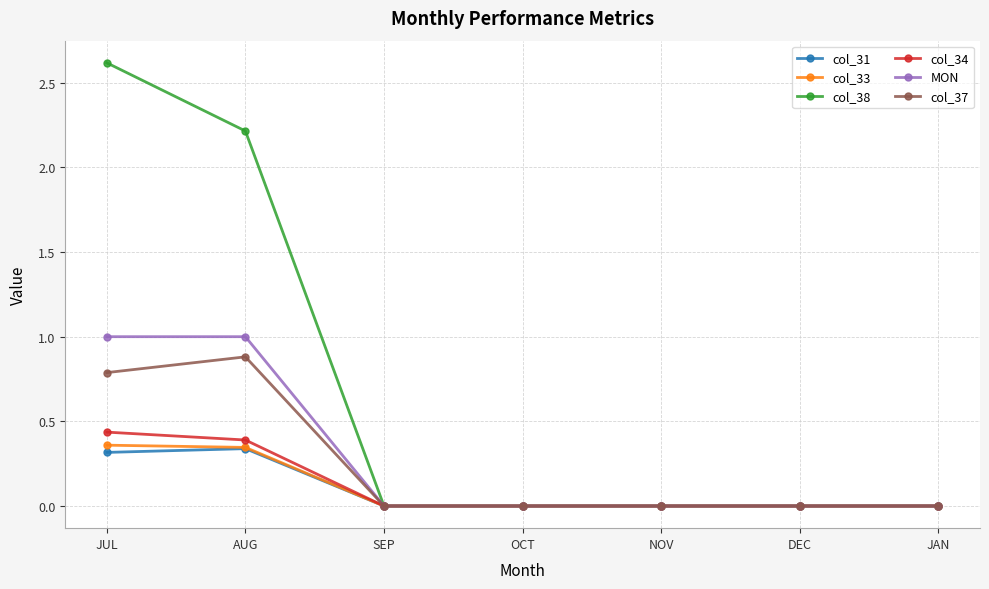

Which series has the widest spread of values?

col_38